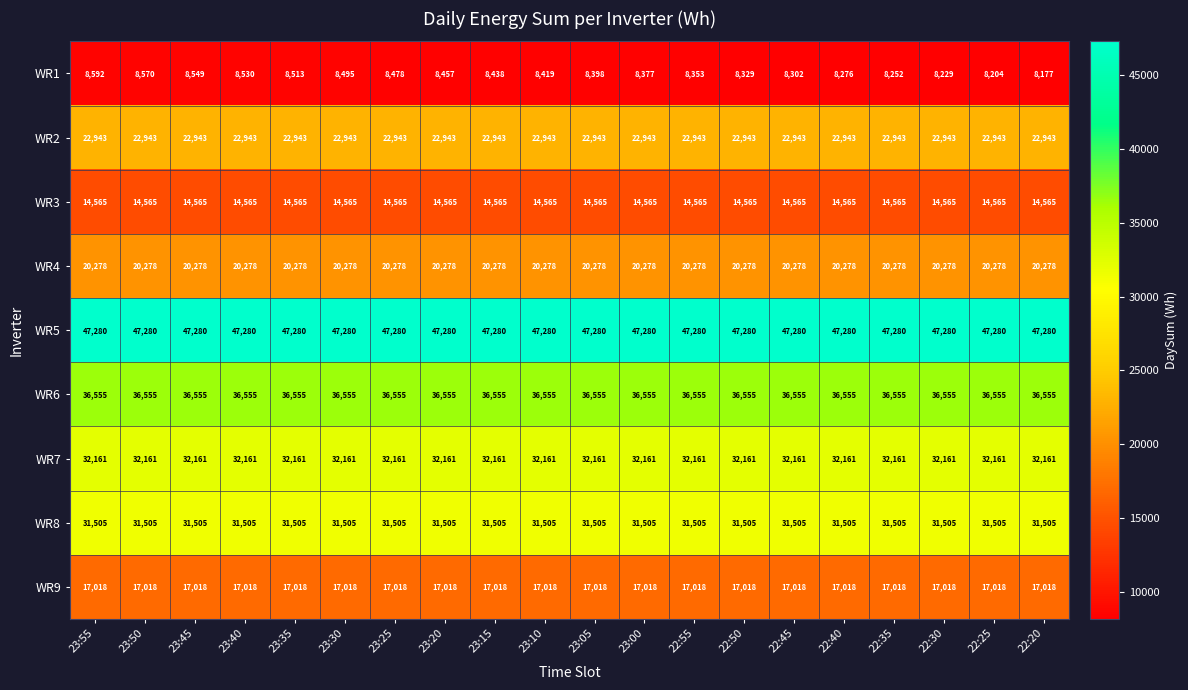

List the series in order of their peak value, highest first.

WR5, WR6, WR7, WR8, WR2, WR4, WR9, WR3, WR1